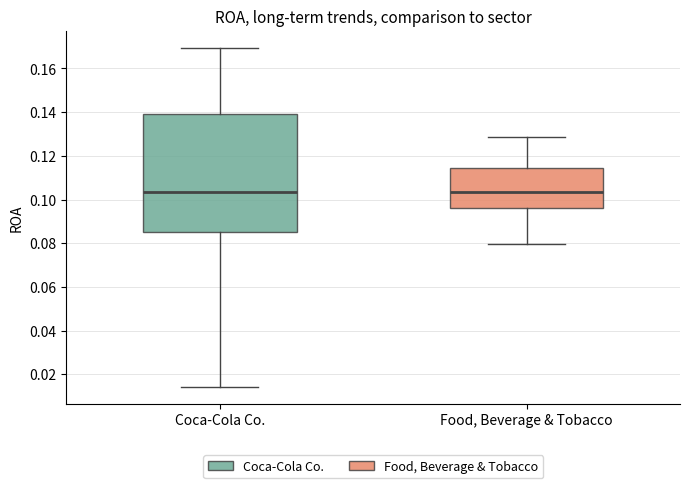

Reading left to right, read every box against the y-axis: the position of its median line, the range the box covers, and the ends of its whiskers. The values are not printed on the chart, so give them approximately, as read against the axis.

Coca-Cola Co.: median 0.104, box 0.086 to 0.140, whiskers 0.014 to 0.170
Food, Beverage & Tobacco: median 0.104, box 0.096 to 0.114, whiskers 0.080 to 0.128